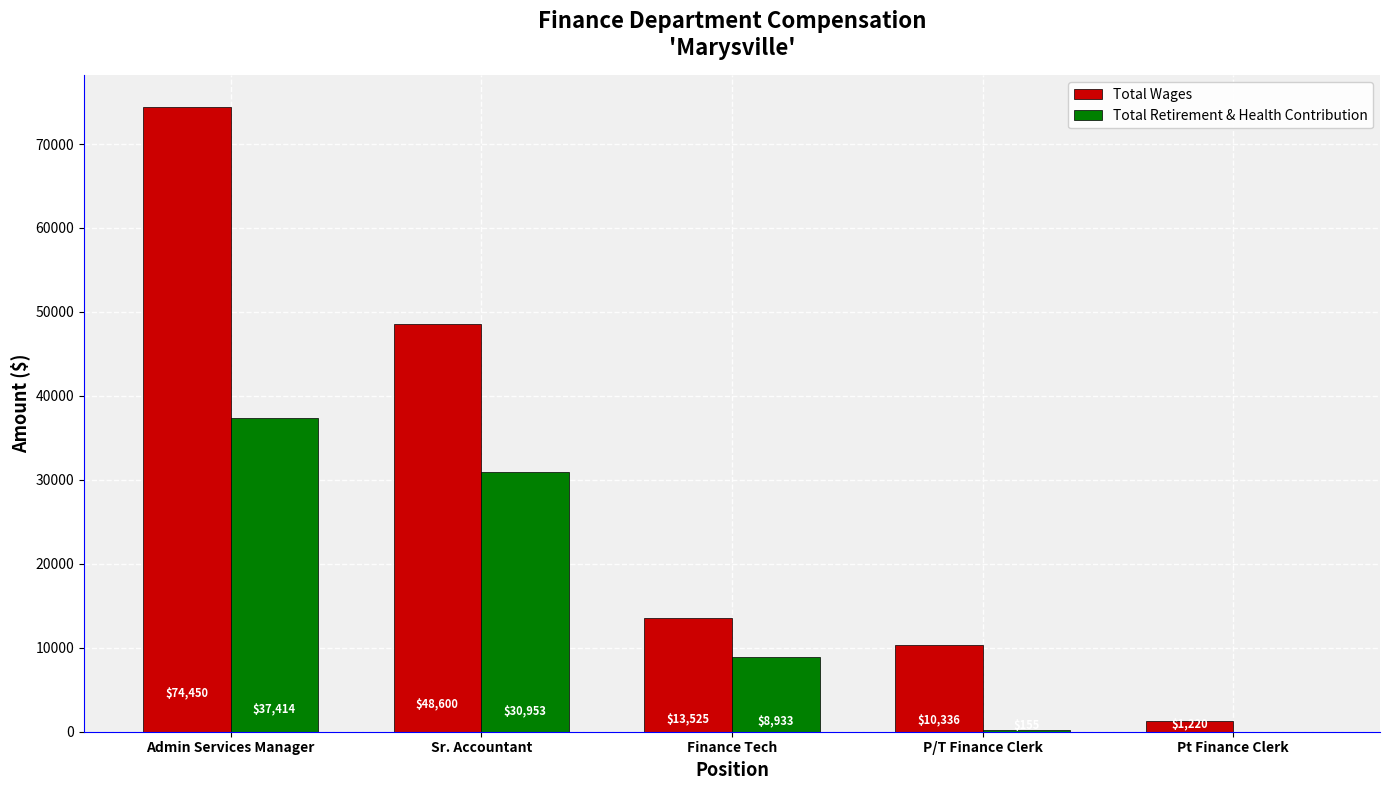

Reading left to right, extract all data points from this chart.

Total Wages: 74450	48600	13525	10336	1220
Total Retirement & Health Contribution: 37414	30953	8933	155	0